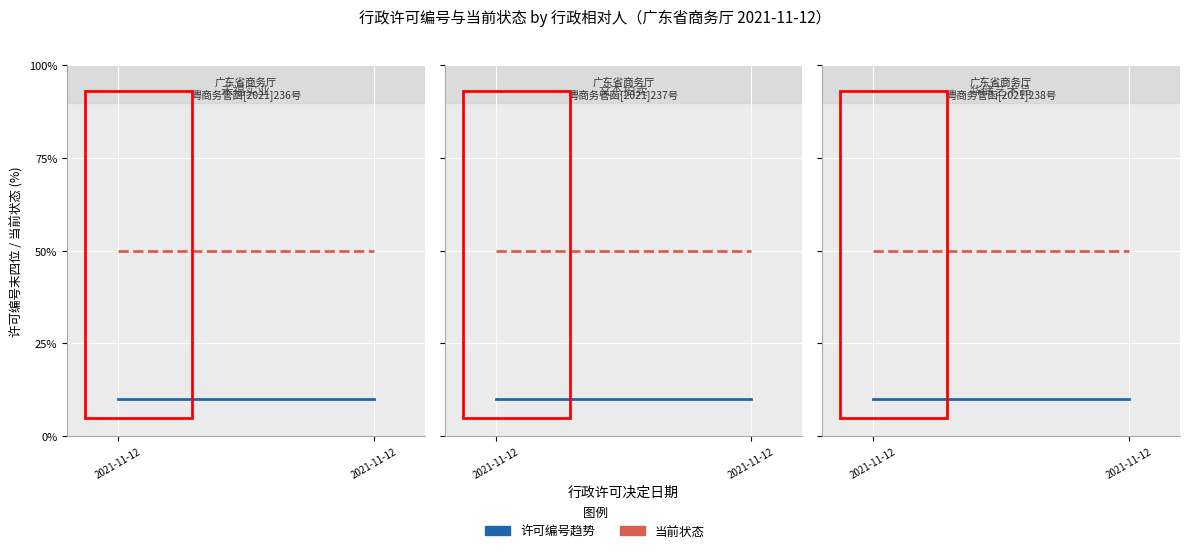

What is the sum of all 许可编号趋势 values?

20